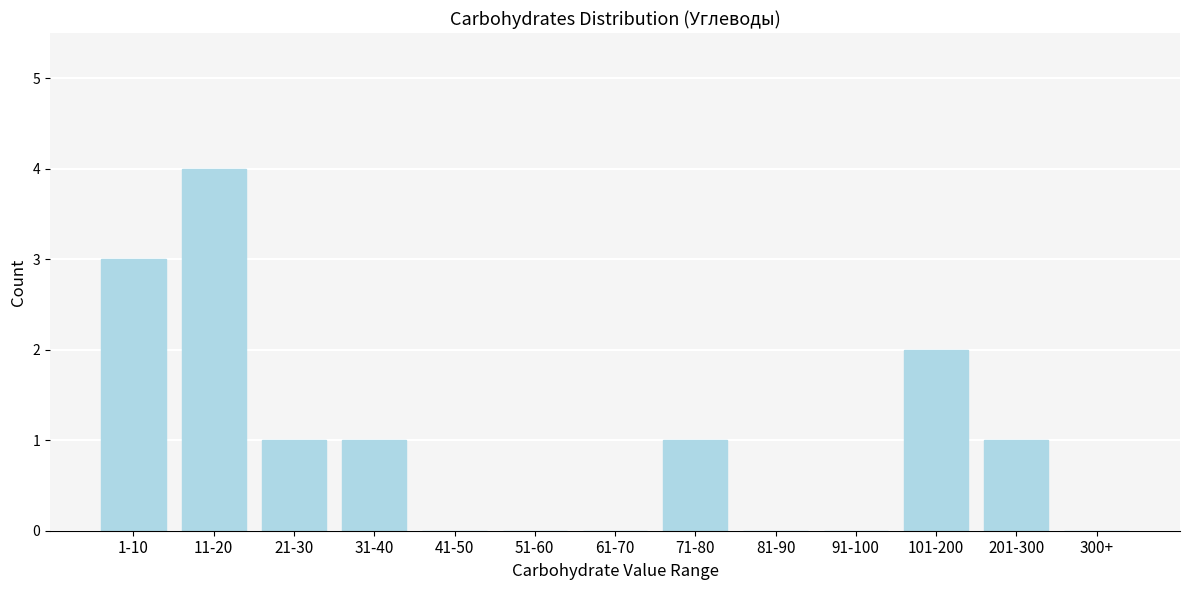

Reading left to right, what are all the values shown in this chart?

1-10=3	11-20=4	21-30=1	31-40=1	41-50=0	51-60=0	61-70=0	71-80=1	81-90=0	91-100=0	101-200=2	201-300=1	300+=0